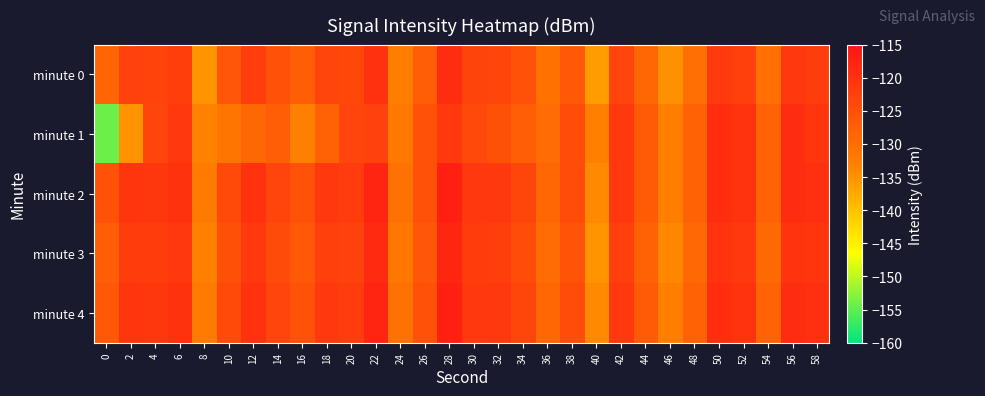

Count the number of categories in the chart.

30